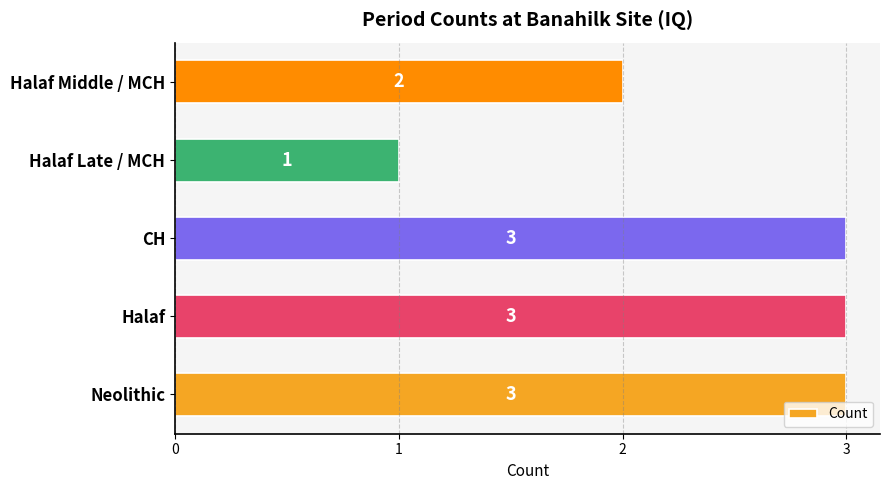

What is the sum of all values?

12